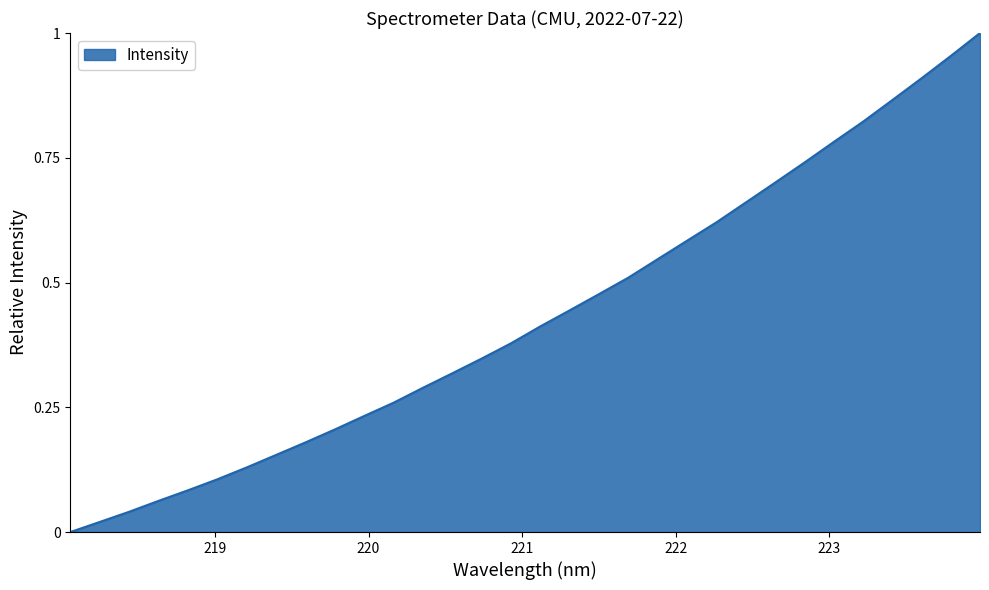

Is this an area chart (filled region under the line)?

Yes